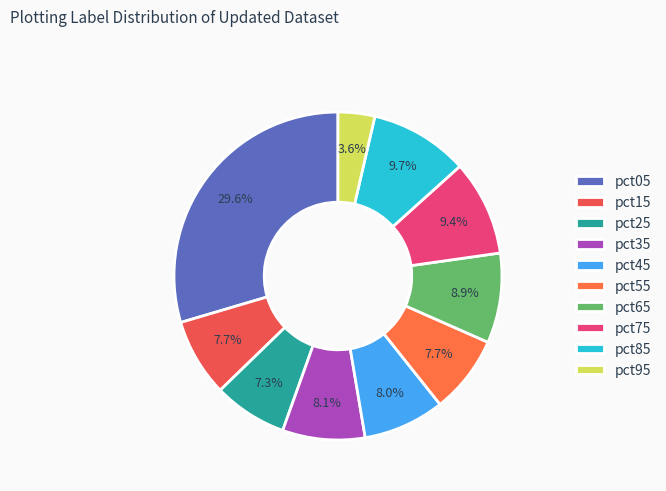

Combined, what portion of the pie is pct45 and pct35?

16.2%